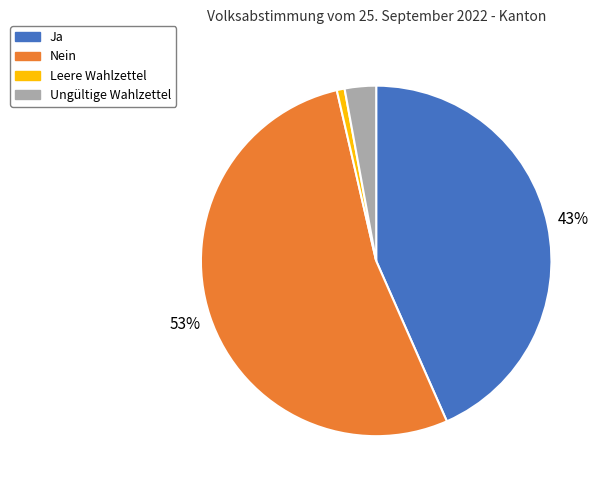

To the nearest percent, what is the difference between the Ja and Nein slice percentages?

10%